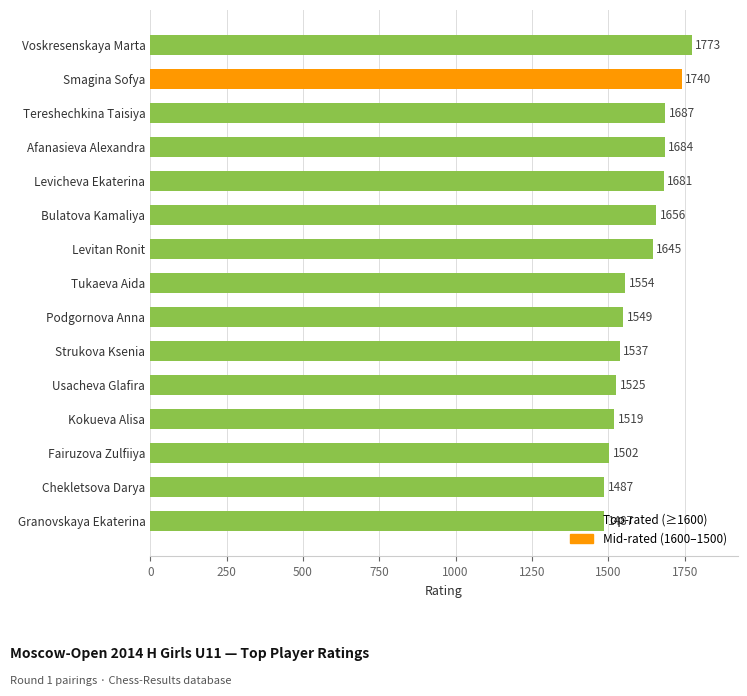

Where is the data nearest to the value 1630?

Levitan Ronit